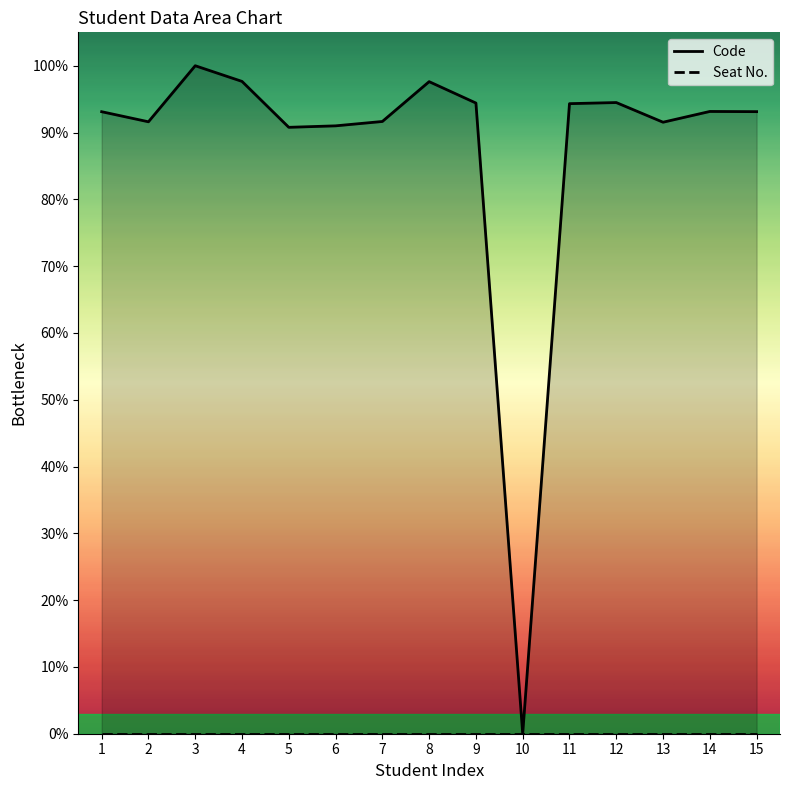

Where is the first local maximum?

3